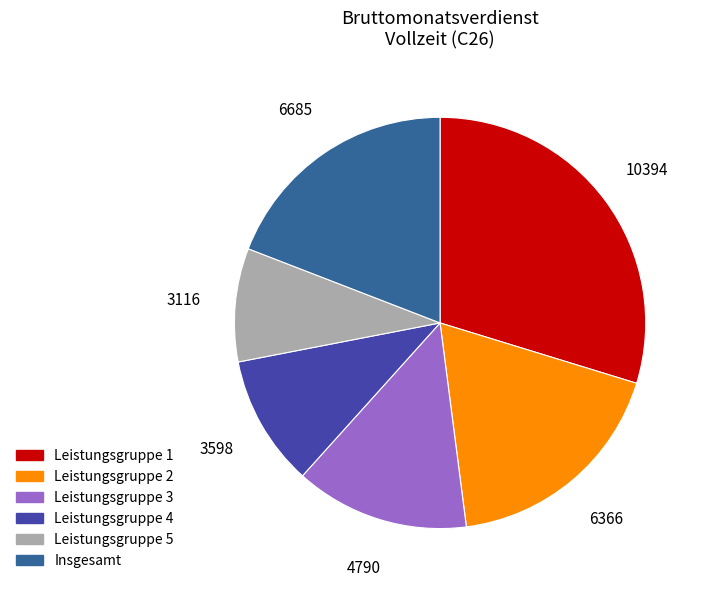

Which slice is the largest?

Leistungsgruppe 1